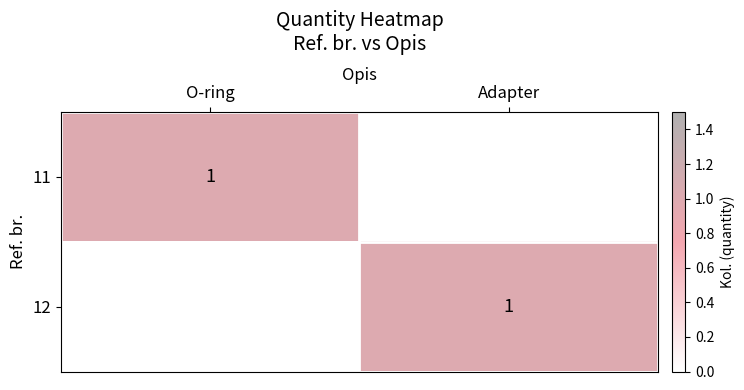

How many categories are shown in the chart?

2